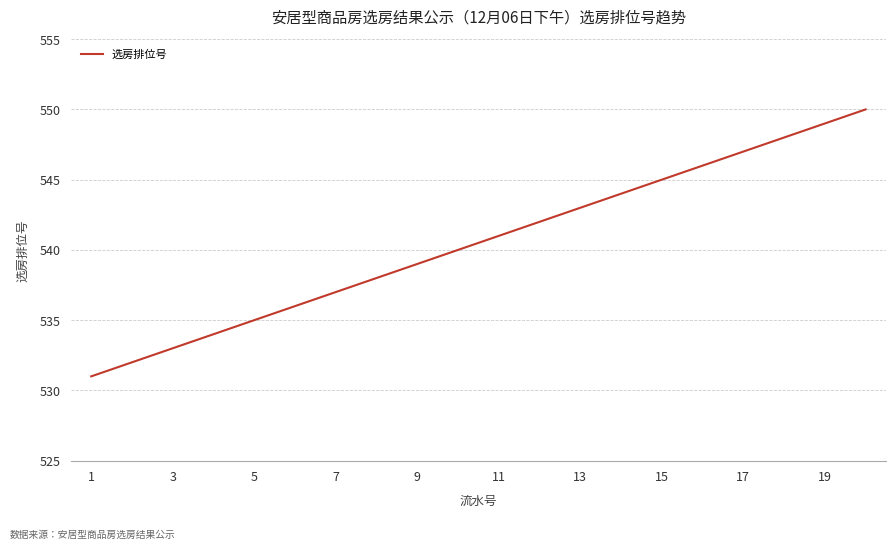

What is the difference between the maximum and minimum values?

19